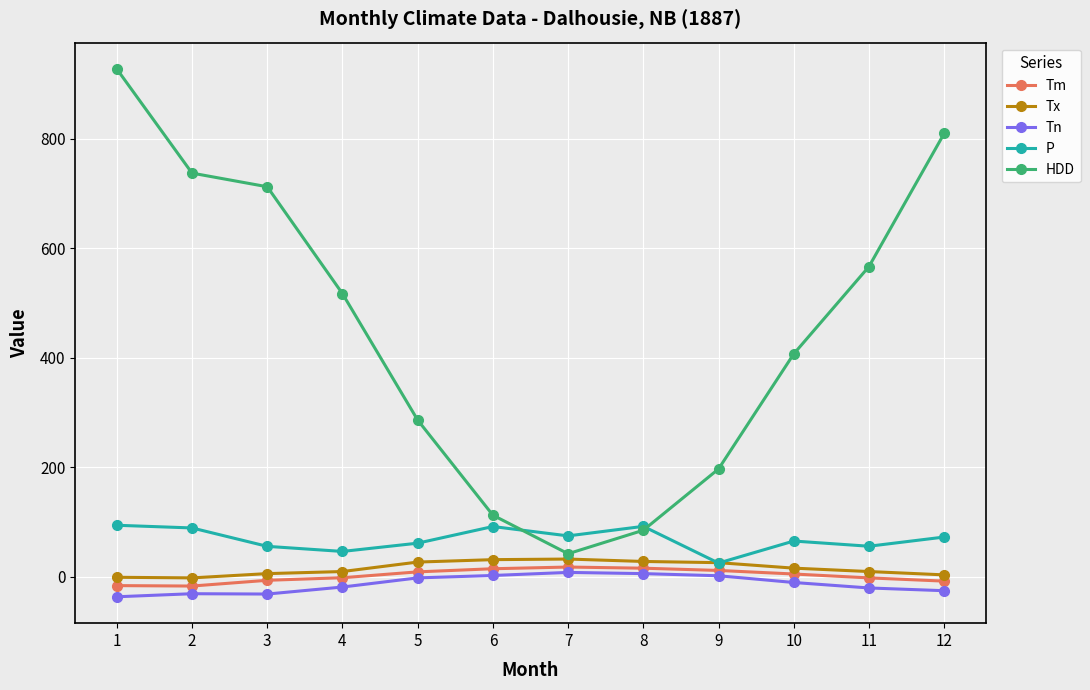

Which series has the largest range (max minus min)?

HDD